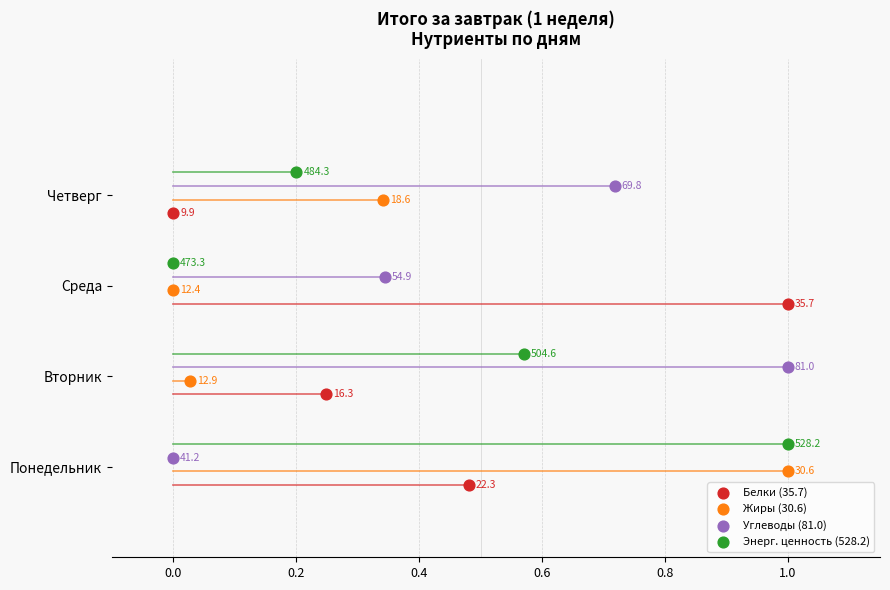

Which series contains the lowest Y value?

Белки (35.7)